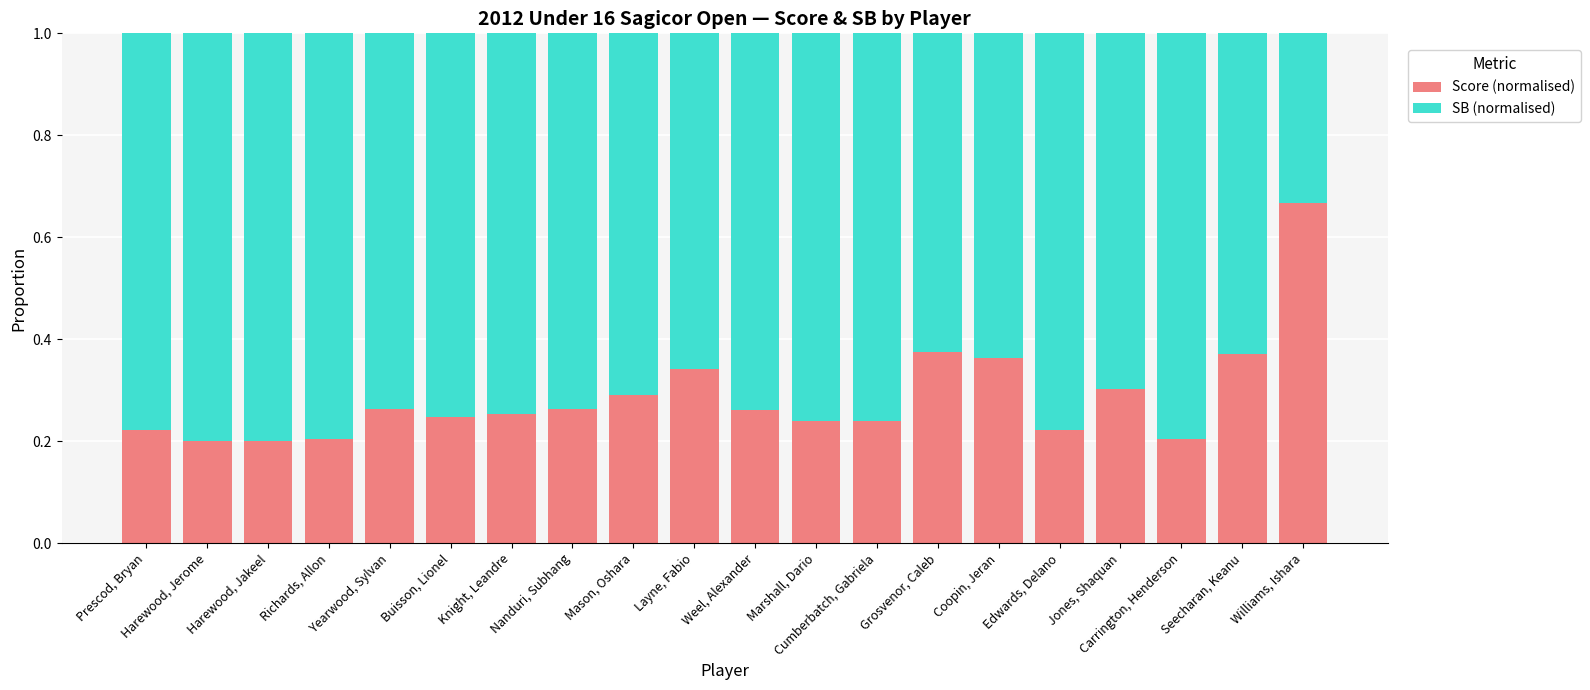

How many Score (normalised) values are between 0 and 1?

20